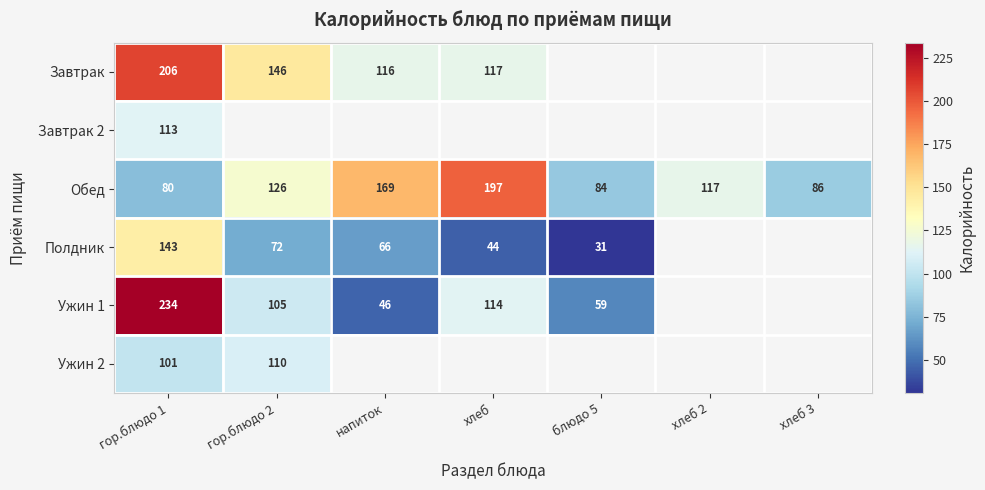

What is the difference between the highest and lowest values at гор.блюдо 1?

154.0